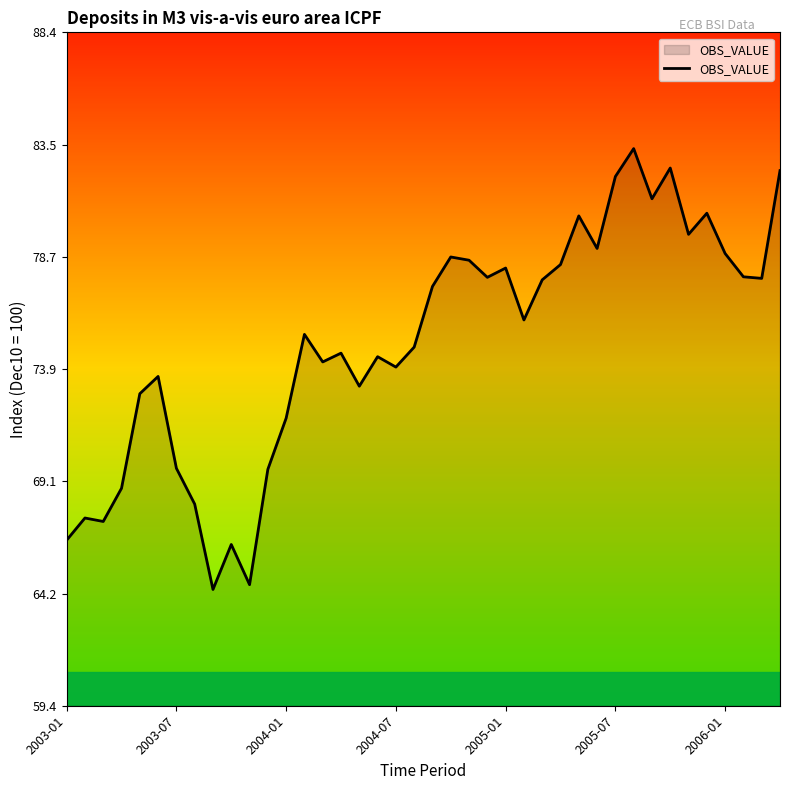

True or false: there are more than 0 points higher than both neighbors.

True